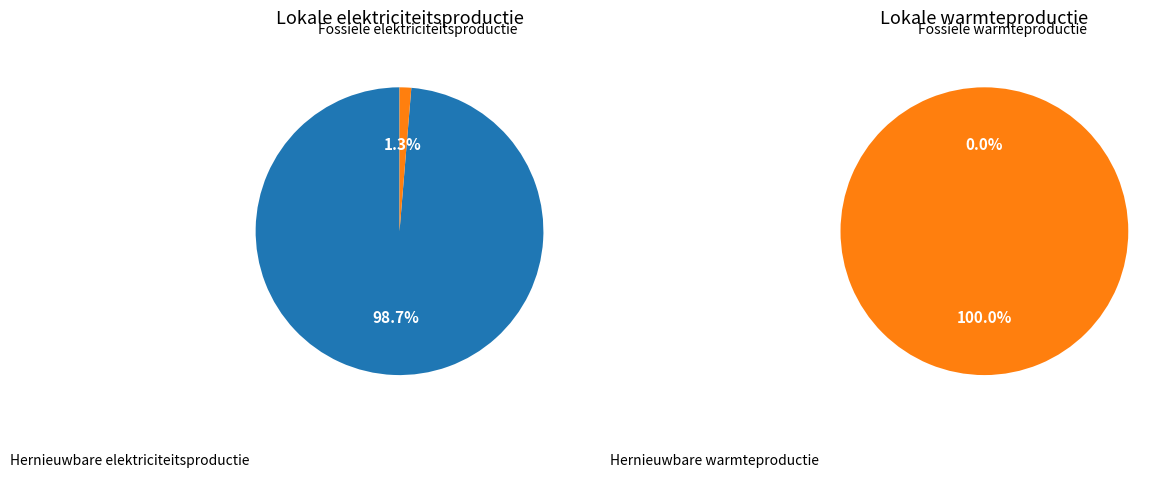

Combined, do Fossiele elektriciteitsproductie and Hernieuwbare elektriciteitsproductie account for over 50%?

Yes